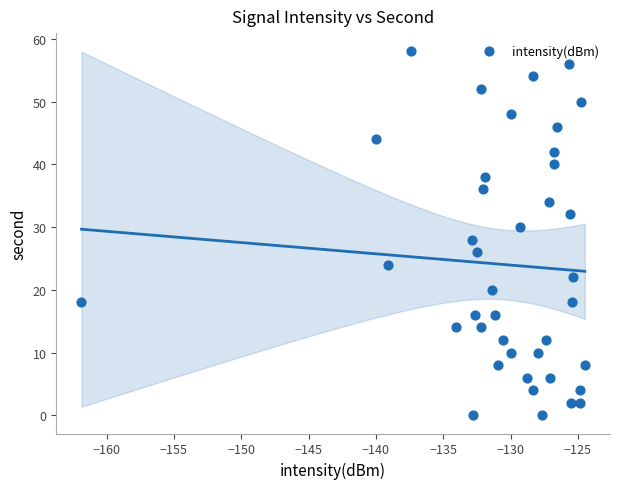

What is the range of Y values (max minus min)?

58